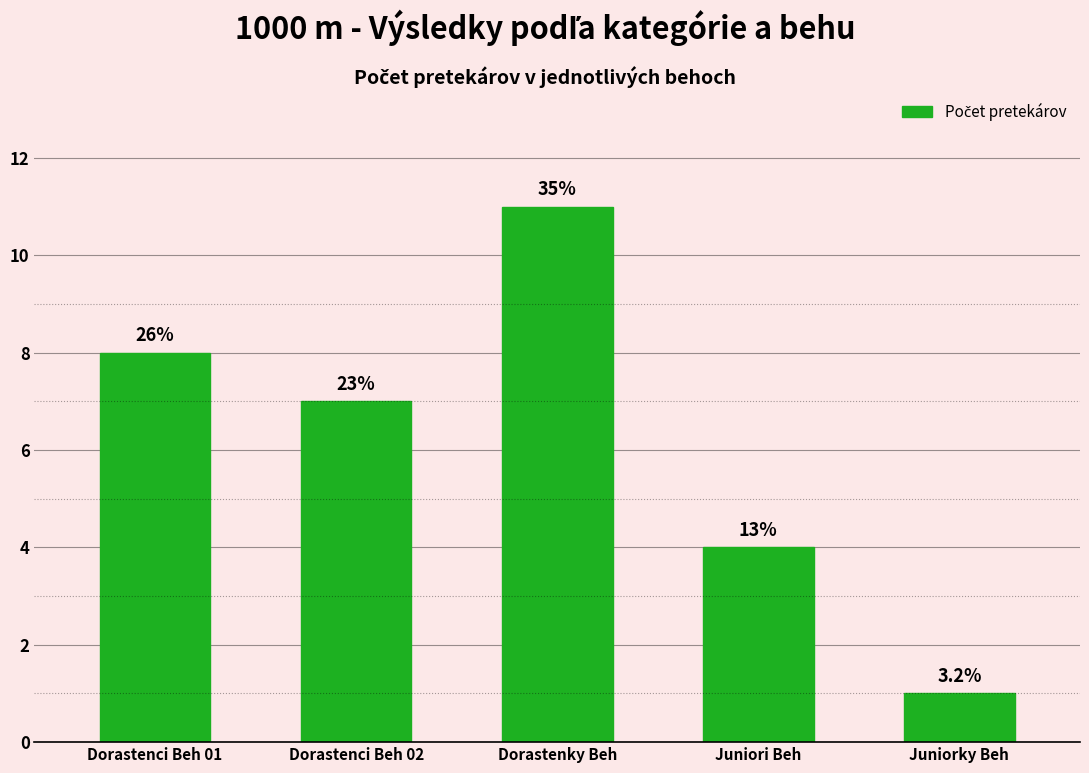

How many values are between 4 and 8?

3